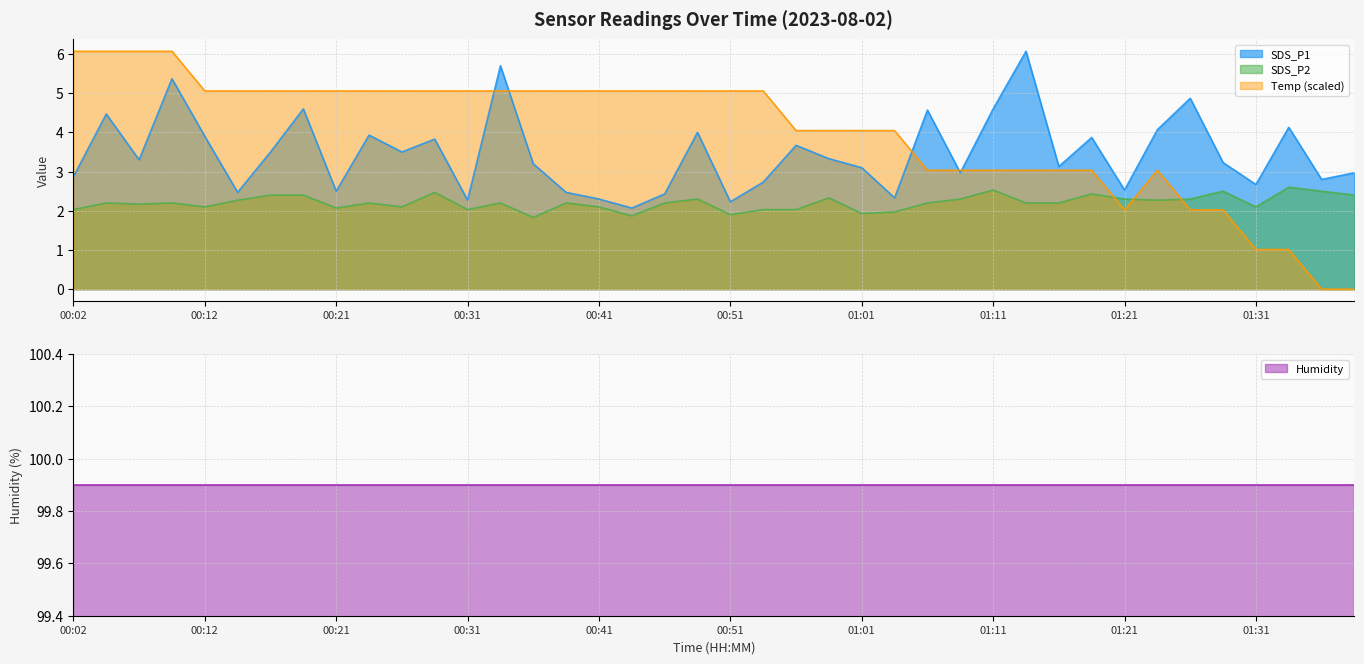

Which series has the widest spread of values?

Temp